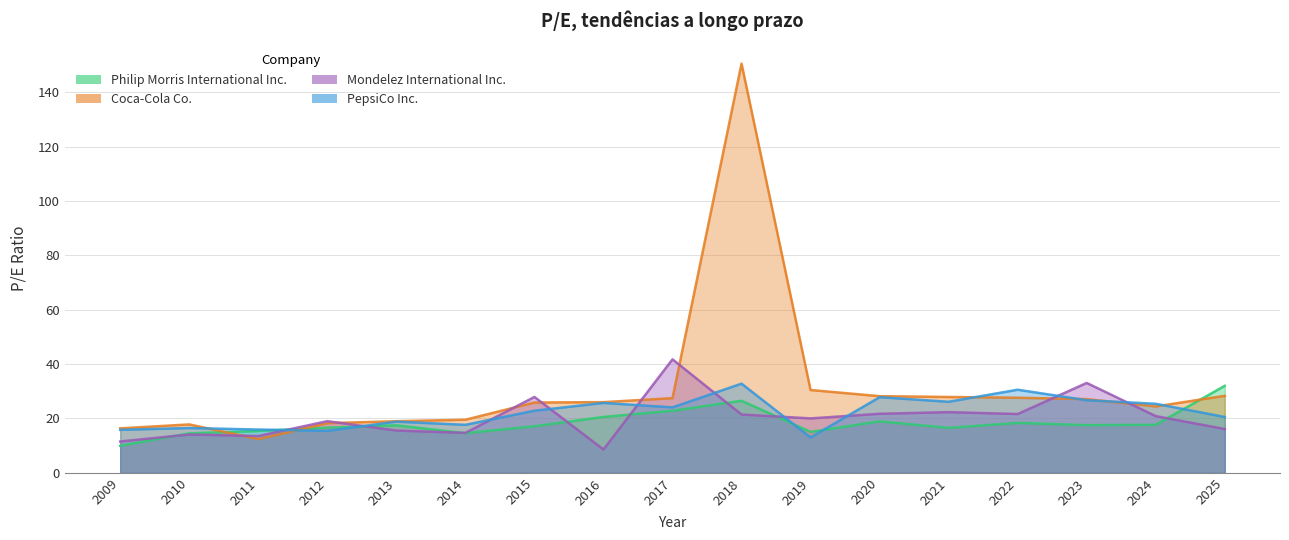

Which series has the largest range (max minus min)?

Coca-Cola Co.